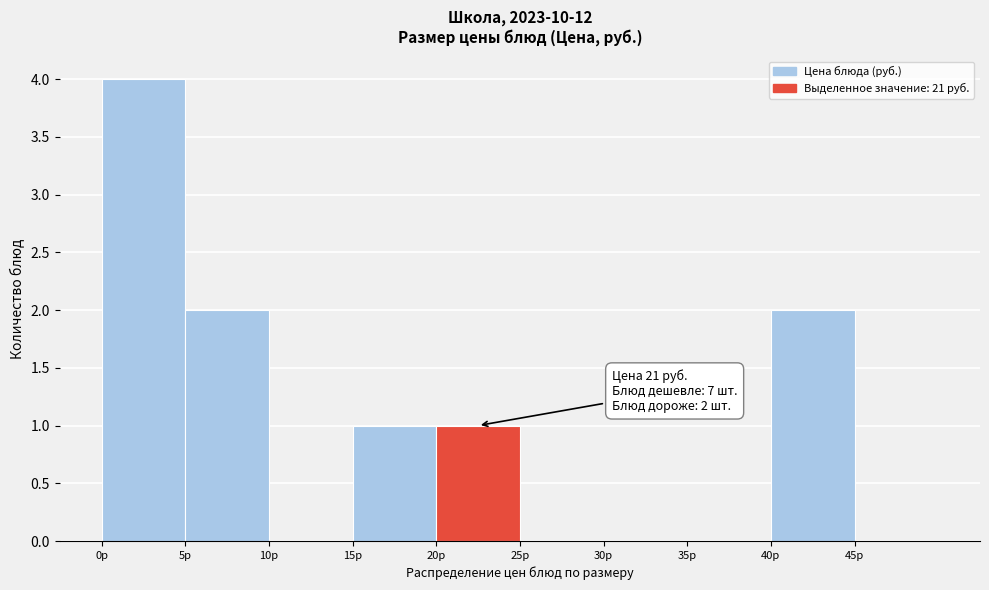

Which range on the x-axis has the tallest bar?

0 to 5